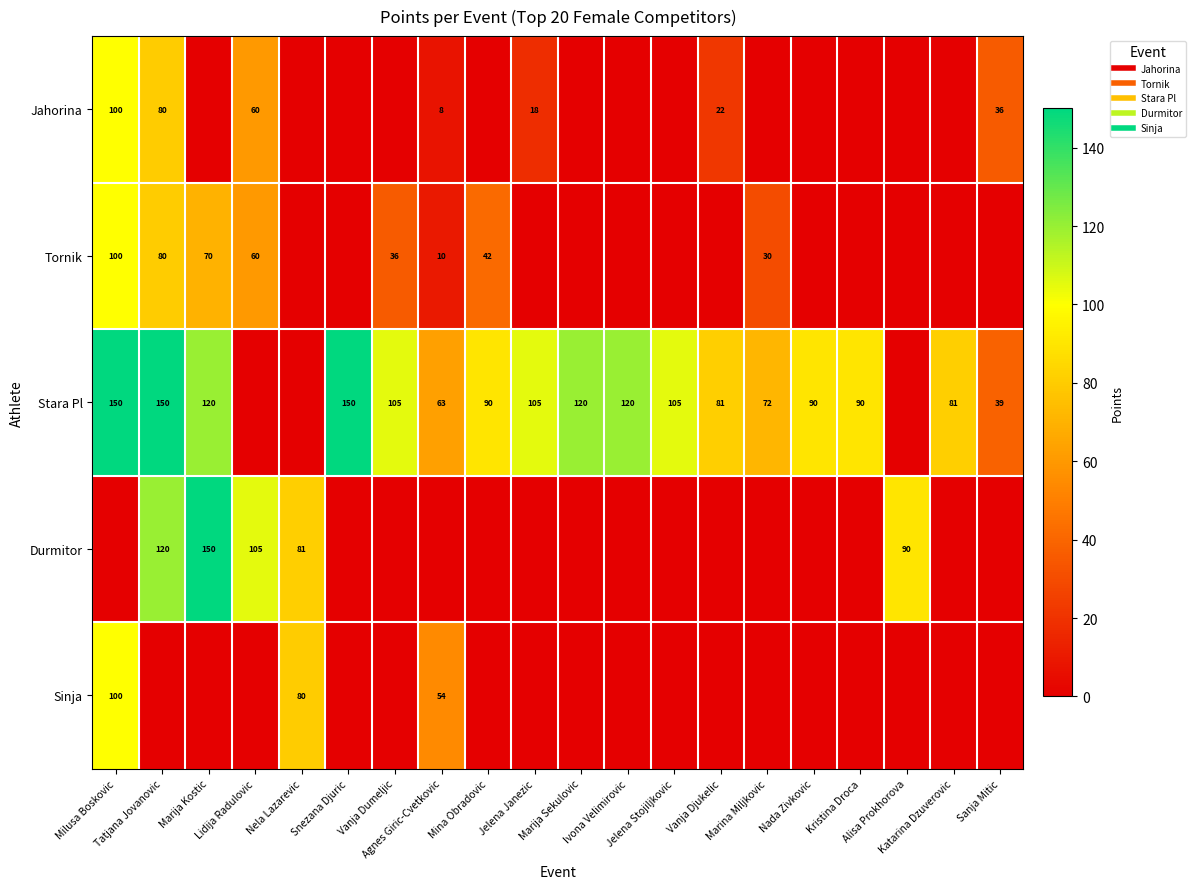

At which label is Stara Pl closest to 75?

Marina Miljkovic